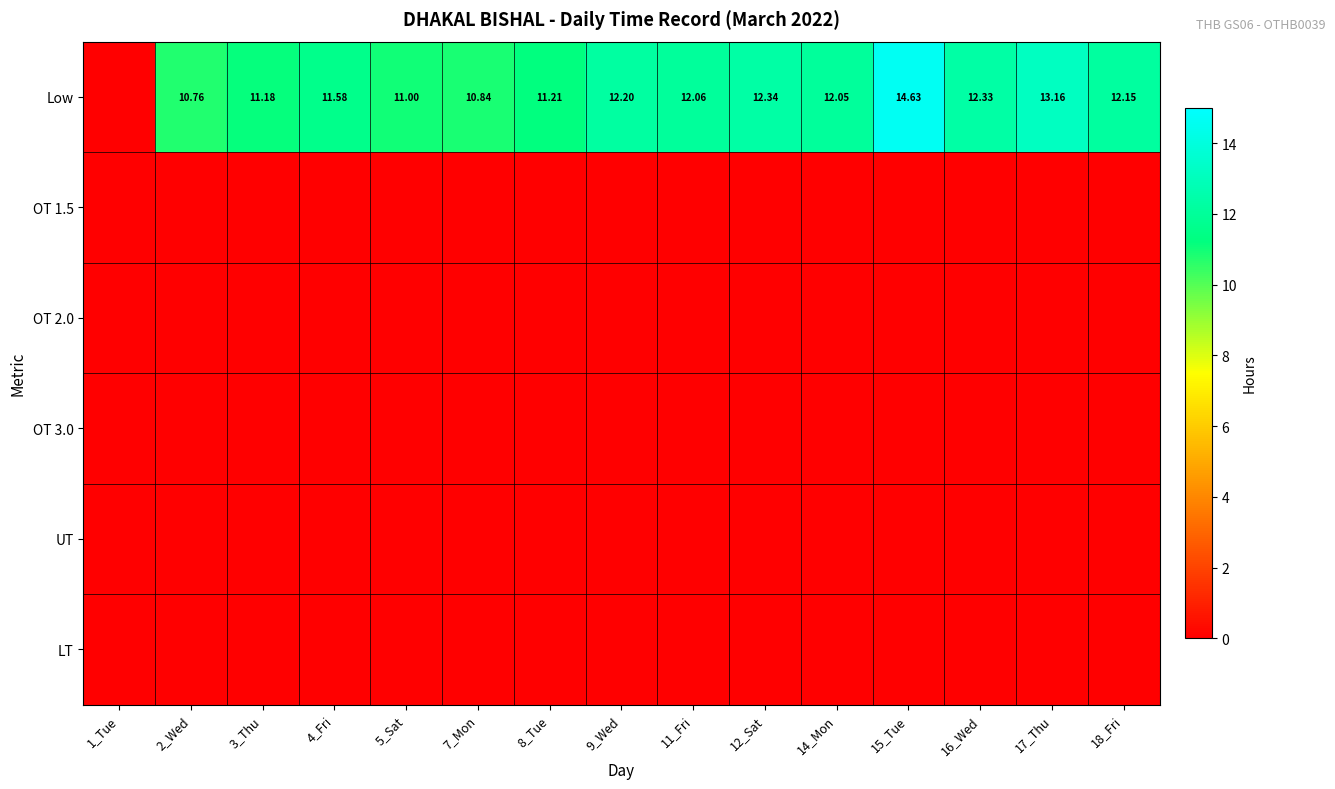

True or false: OT 3.0 has a value of 0.0 at 18_Fri.

True